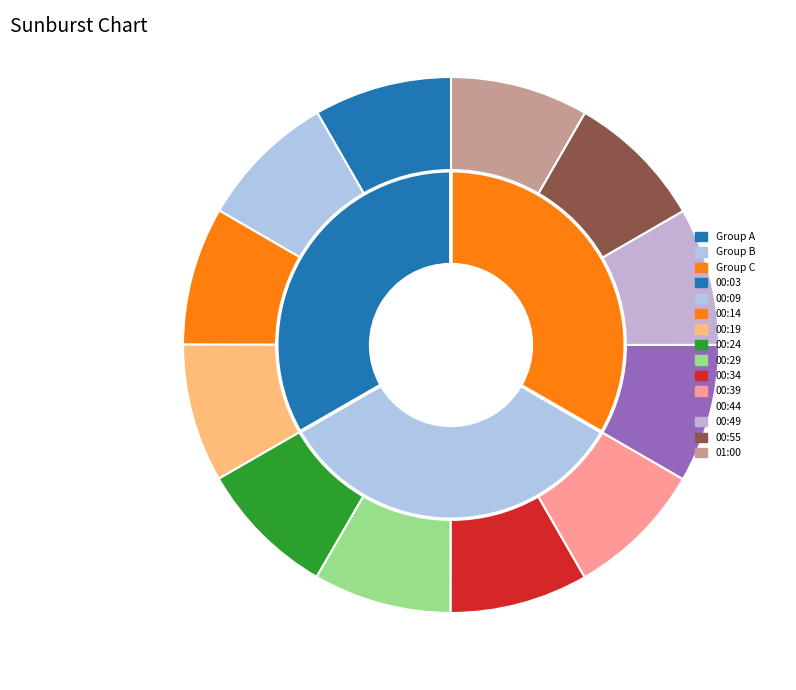

What is the largest slice in the pie chart?

00:44